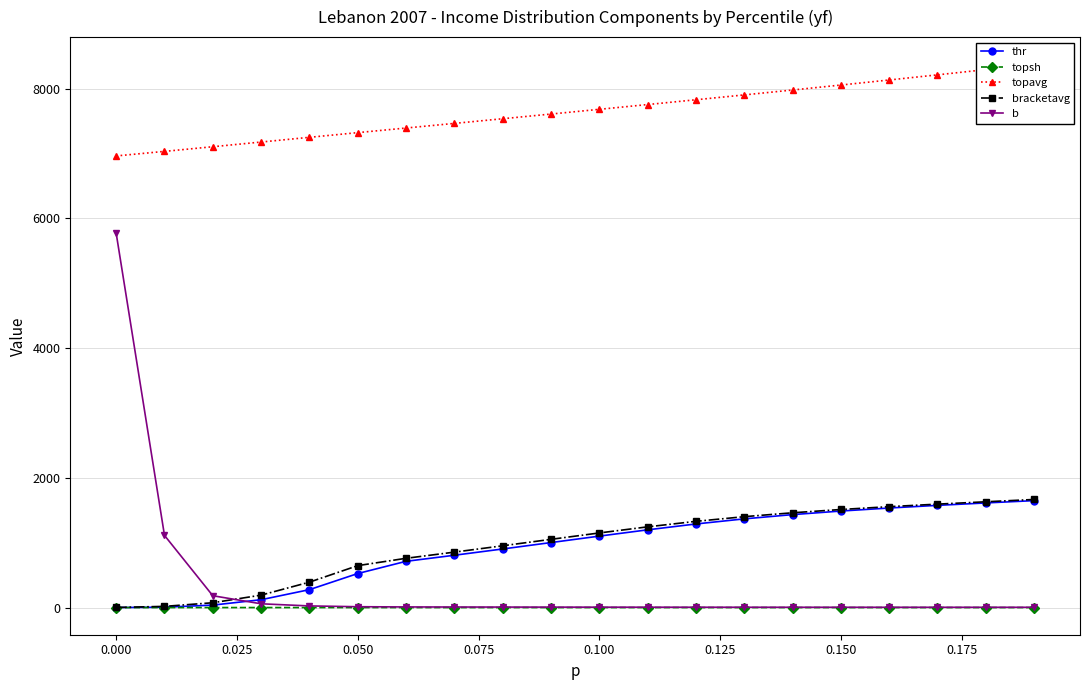

How many times do b and bracketavg cross each other?

1